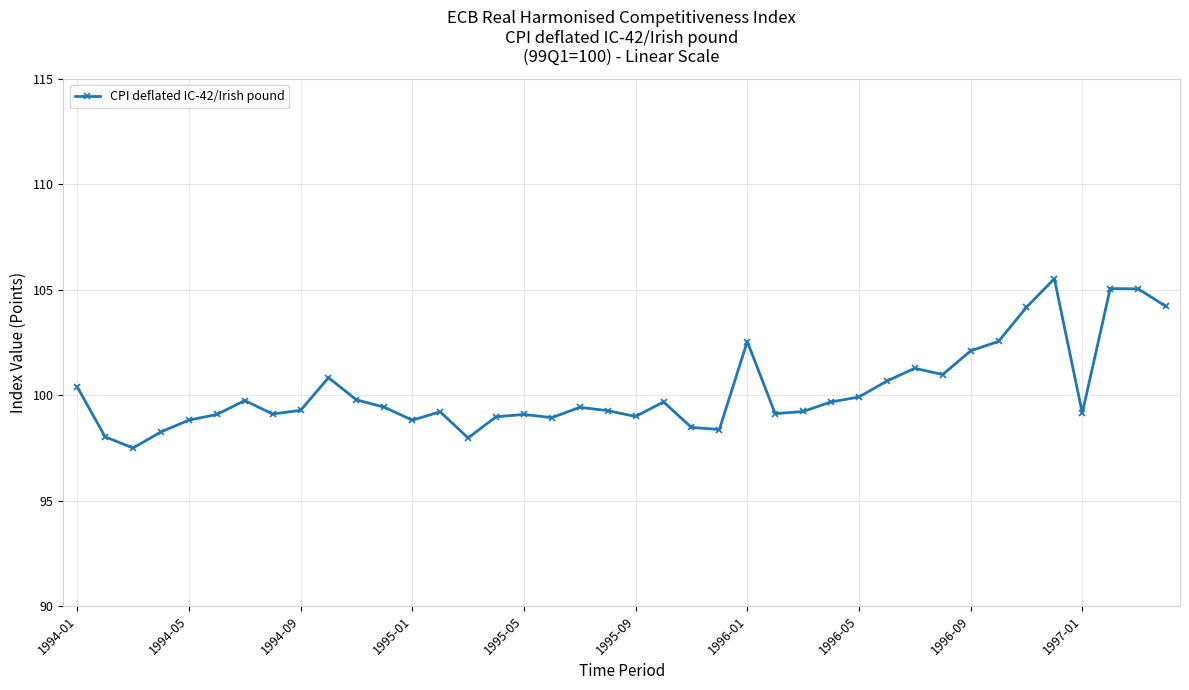

Is this an area chart (filled region under the line)?

No